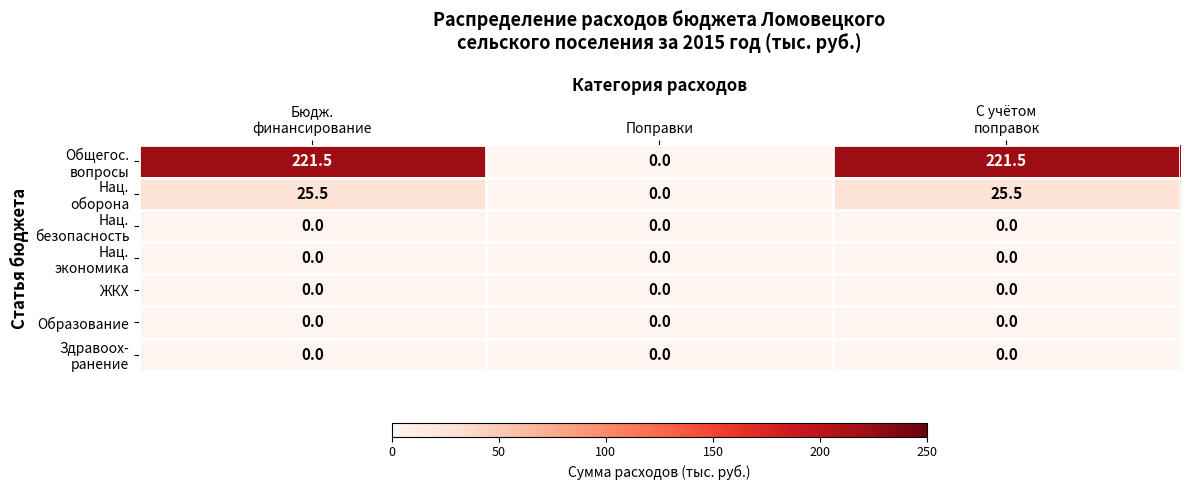

What is the greatest value displayed?

221.5